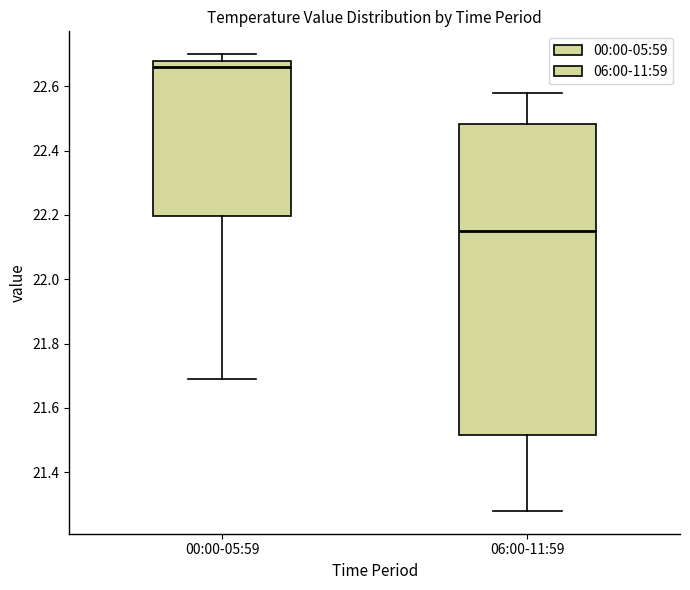

Reading left to right, transcribe this box plot: for each box, give where its median line is, the range the box spans, and where its two whiskers end, as read against the y-axis. The values are not printed on the chart, so give them approximately, as read against the axis.

00:00-05:59: median 22.66, box 22.20 to 22.68, whiskers 21.70 to 22.70
06:00-11:59: median 22.16, box 21.52 to 22.48, whiskers 21.28 to 22.58